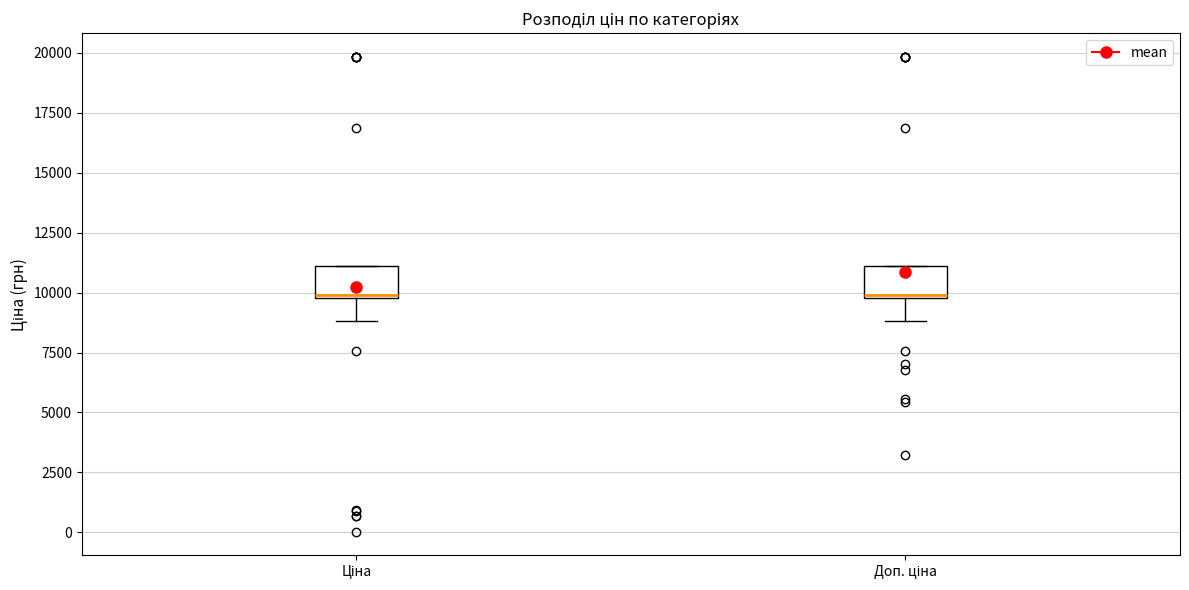

Reading left to right, transcribe this box plot: for each box, give where its median line is, the range the box spans, and where its two whiskers end, as read against the y-axis. The values are not printed on the chart, so give them approximately, as read against the axis.

Ціна: median 10000, box 10000 to 11000, whiskers 9000 to 11000
Доп. ціна: median 10000, box 10000 to 11000, whiskers 9000 to 11000